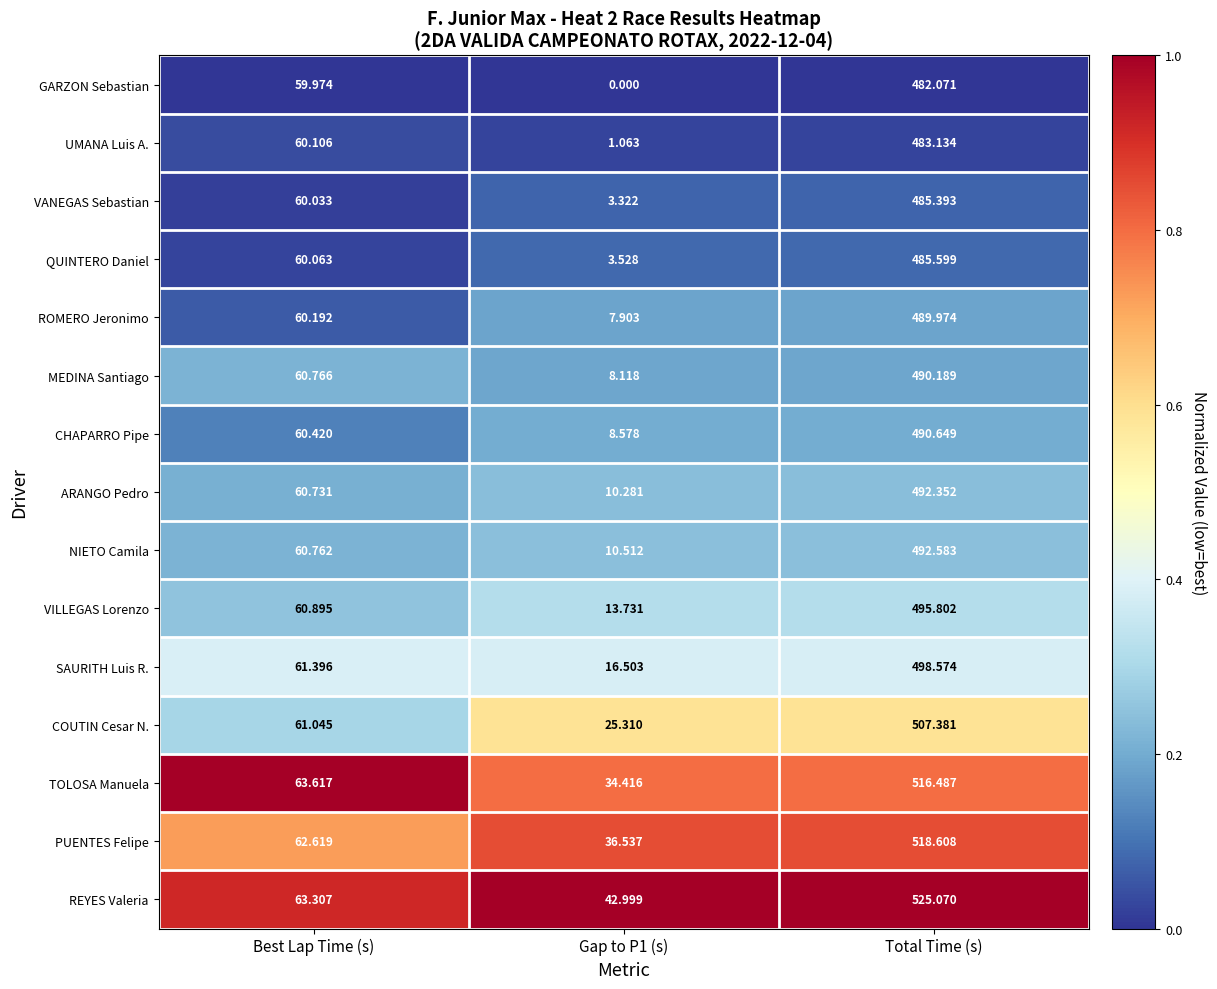

Which series changed the most between Best Lap Time (s) and Total Time (s)?

REYES Valeria